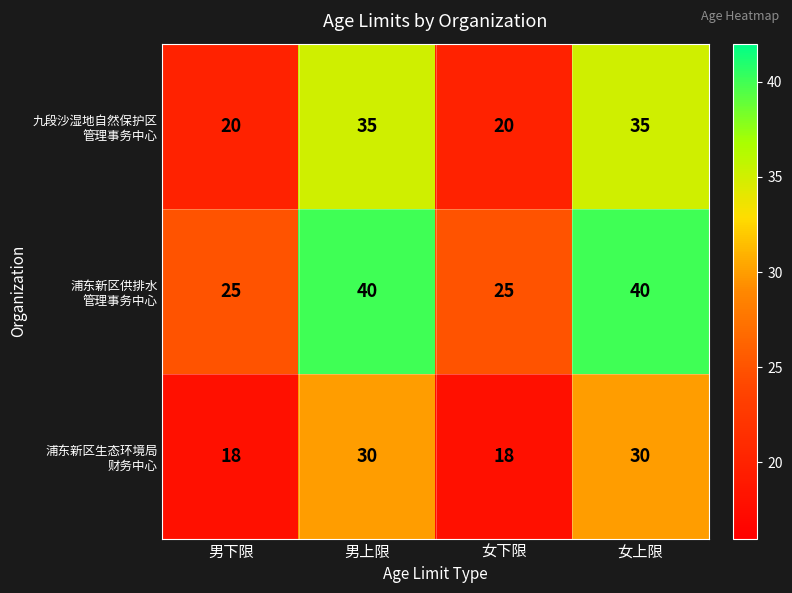

What is the difference between the highest and lowest values at 女上限?

10